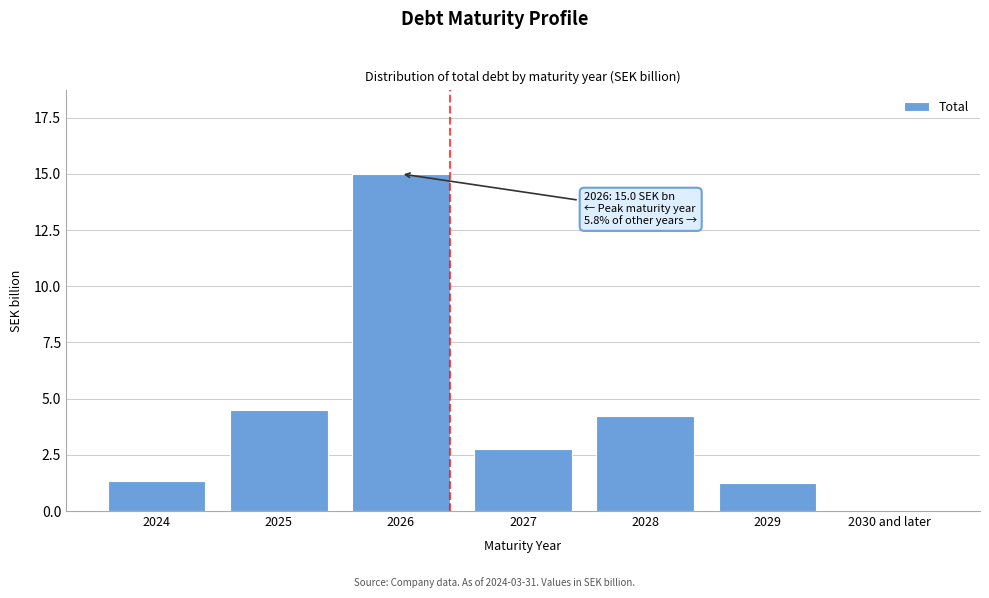

The chart shows a value of 1.2 at 2029. True or false?

True